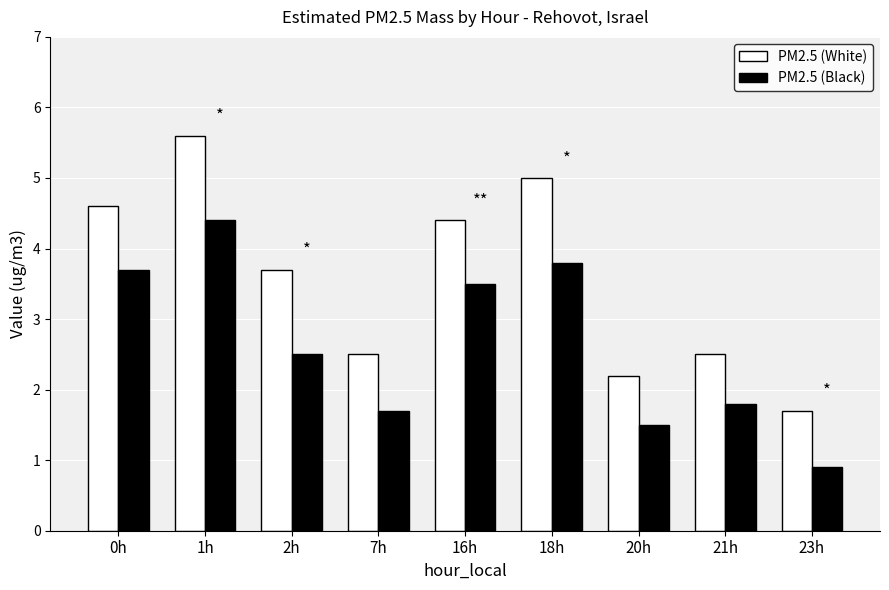

What is the sum of all PM2.5 (White) values?

32.2